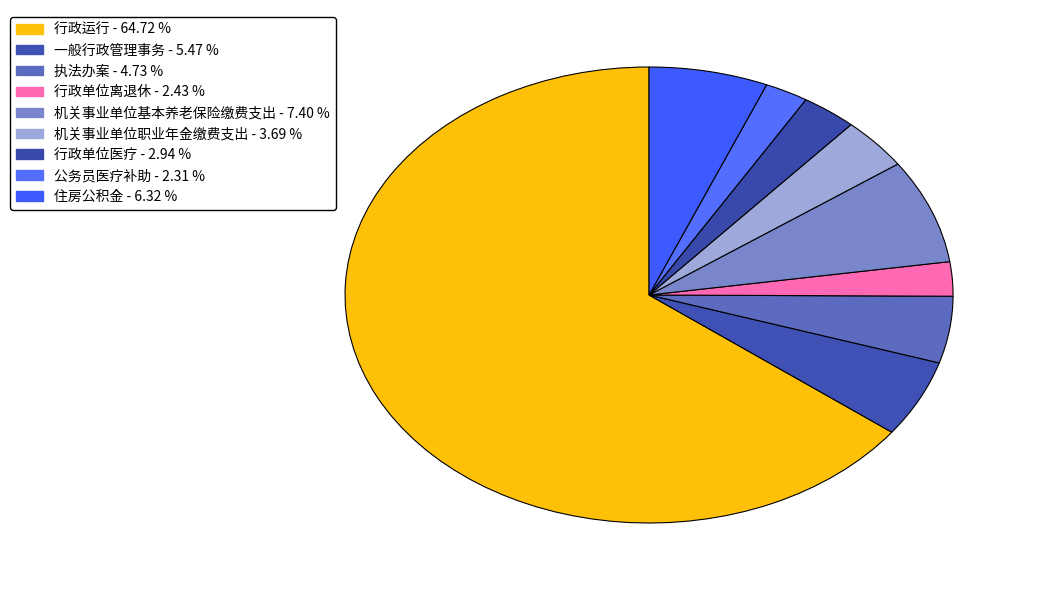

To the nearest percent, what is the combined percentage of 行政运行 and 住房公积金?

71%